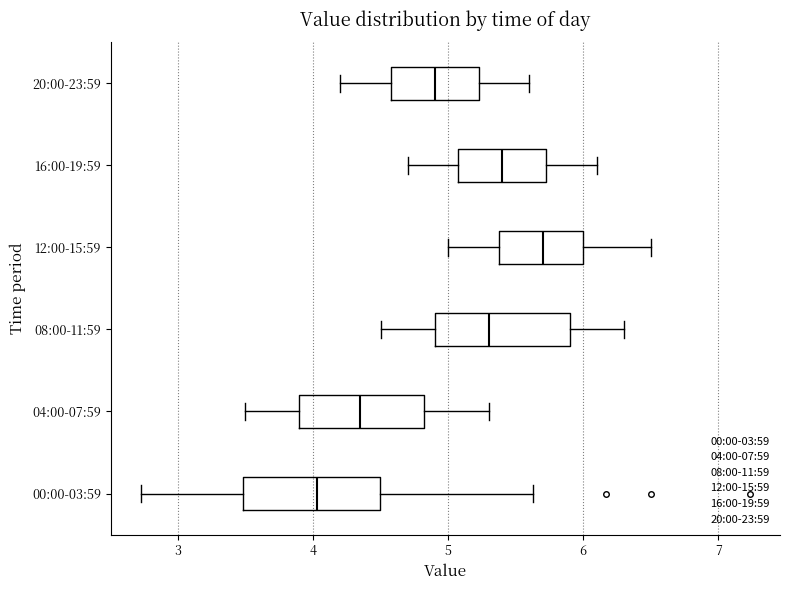

Where is the left edge of the box for 20:00-23:59 on the x-axis? The values are not printed on the chart, so give them approximately, as read against the axis.

4.6